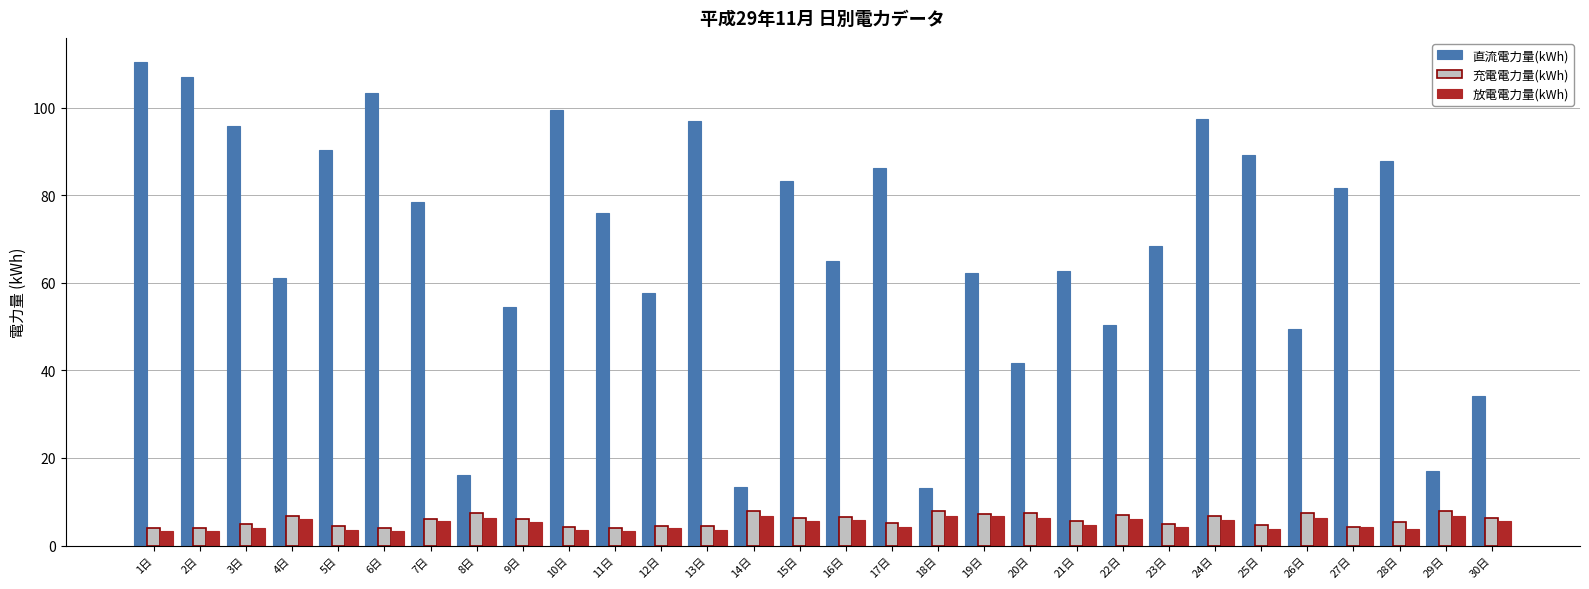

What is the approximate value of 直流電力量(kWh) at 26日?

49.4